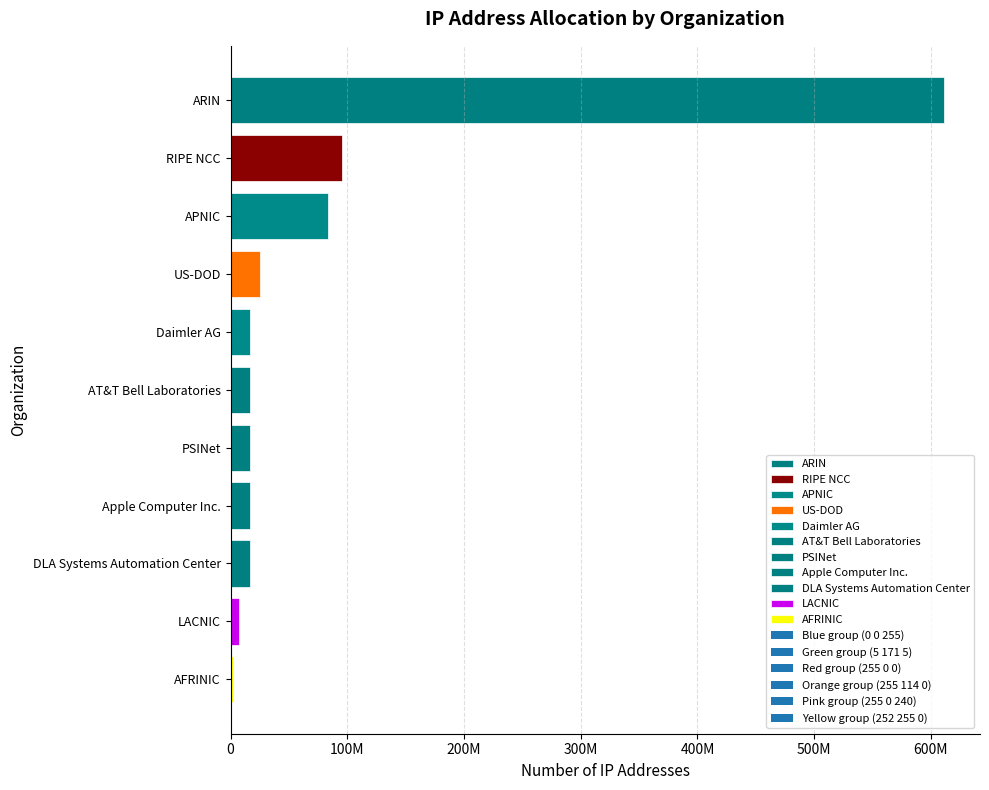

Are the bars horizontal?

Yes